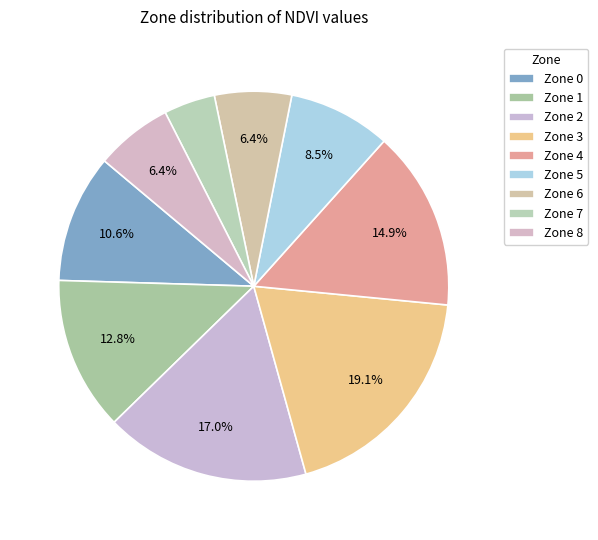

How many slices are in this pie chart?

9